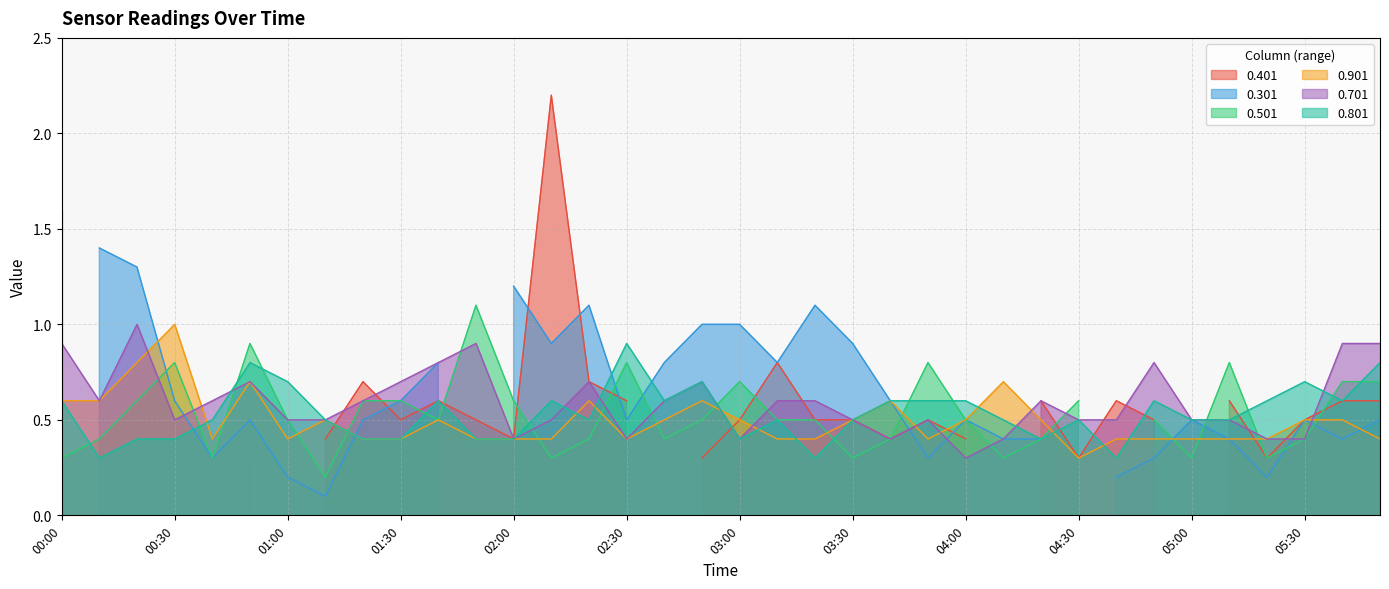

Which series ends up on top after the final intersection of 0.901 and 0.701?

0.701